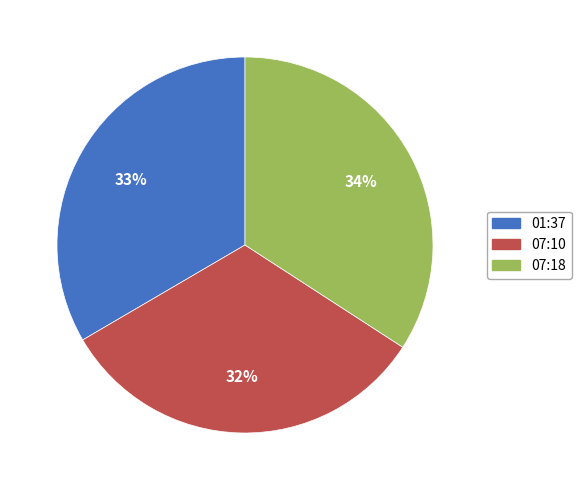

The 07:10 slice represents 32% of the pie. True or false?

True